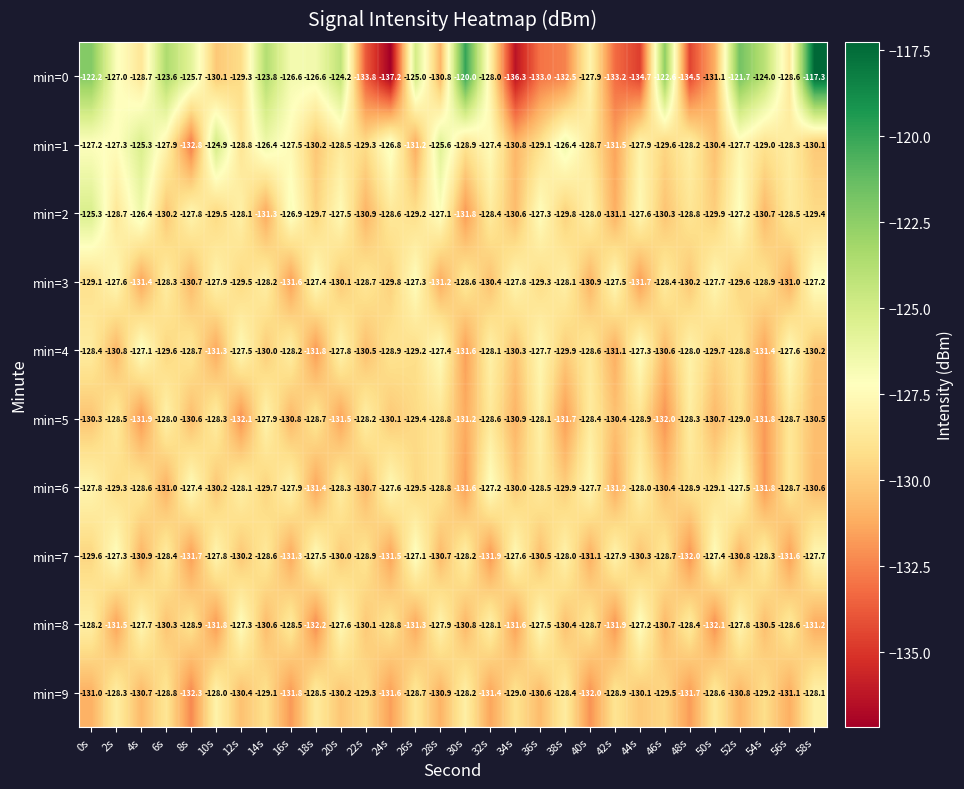

Which category has the lowest value across all series?

24s